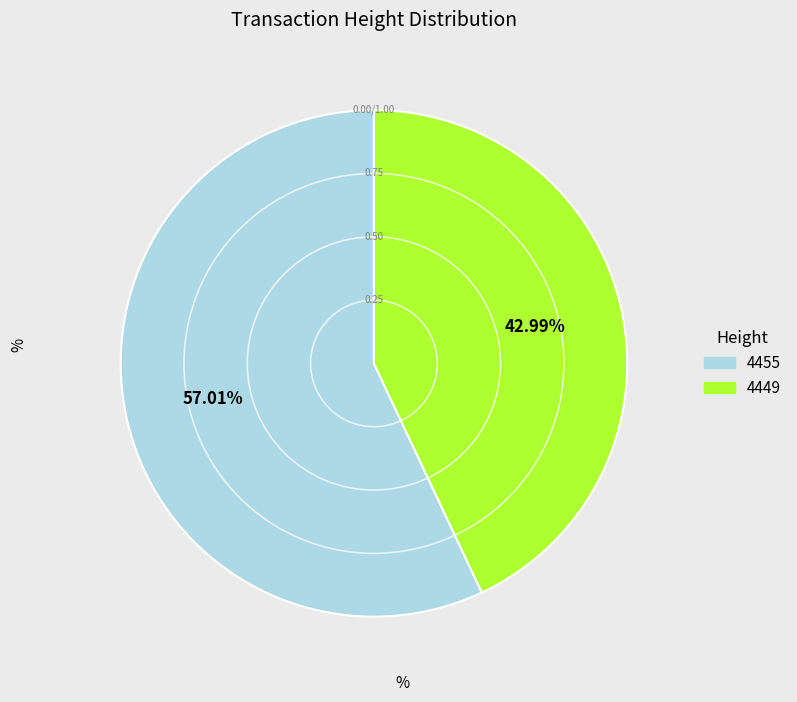

The 4449 slice represents 49% of the pie. True or false?

False